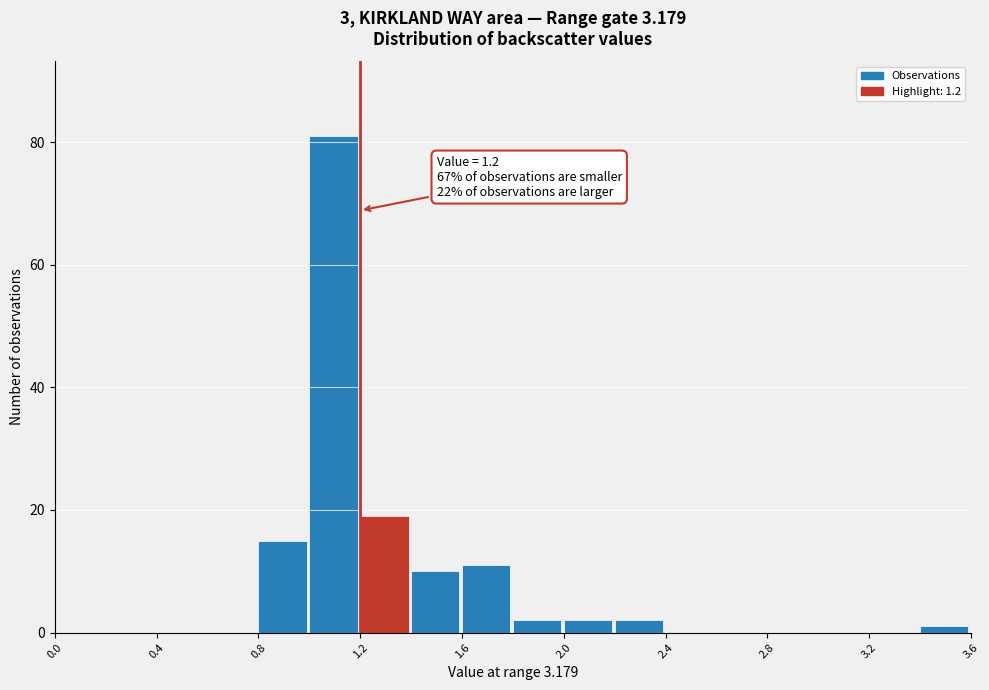

Which range on the x-axis has the tallest bar?

1.0 to 1.2